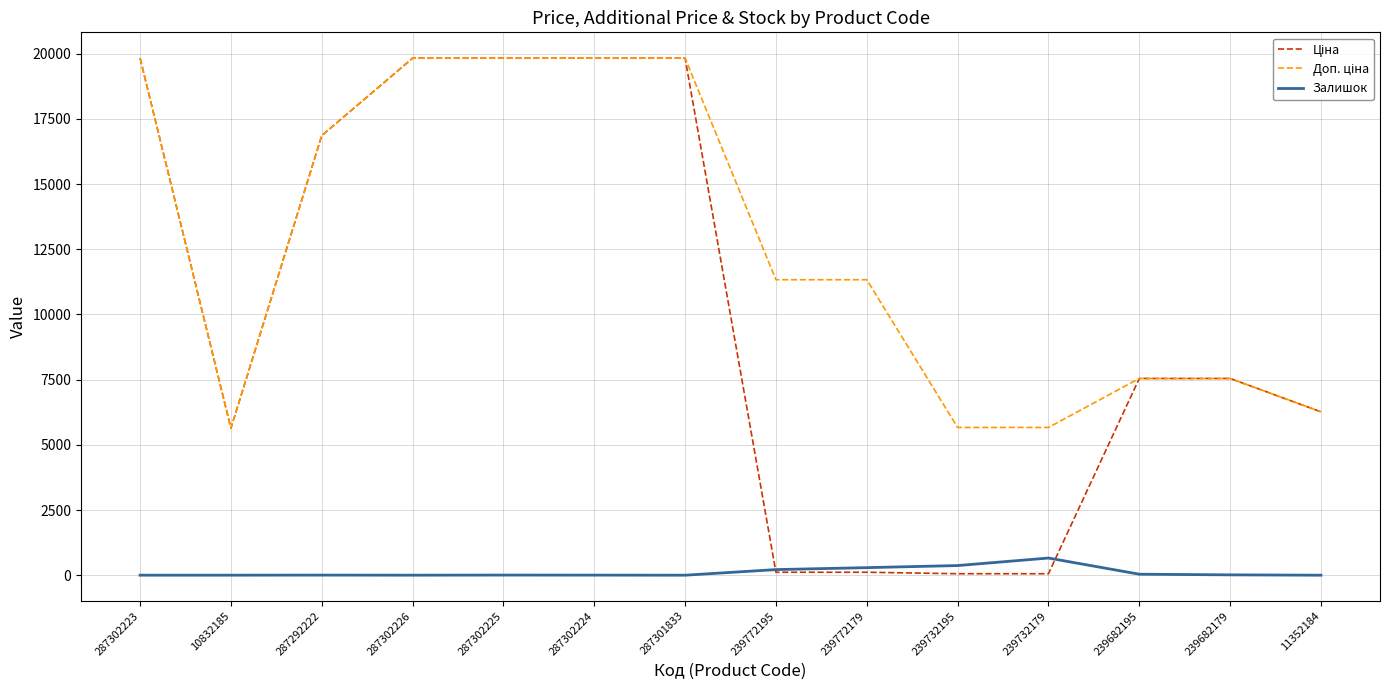

What is the spread (max minus min) of values at 11352184?

6266.7